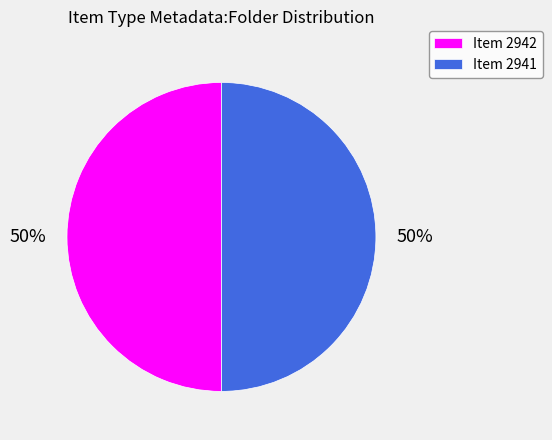

Combined, do Item 2941 and Item 2942 account for over 50%?

Yes